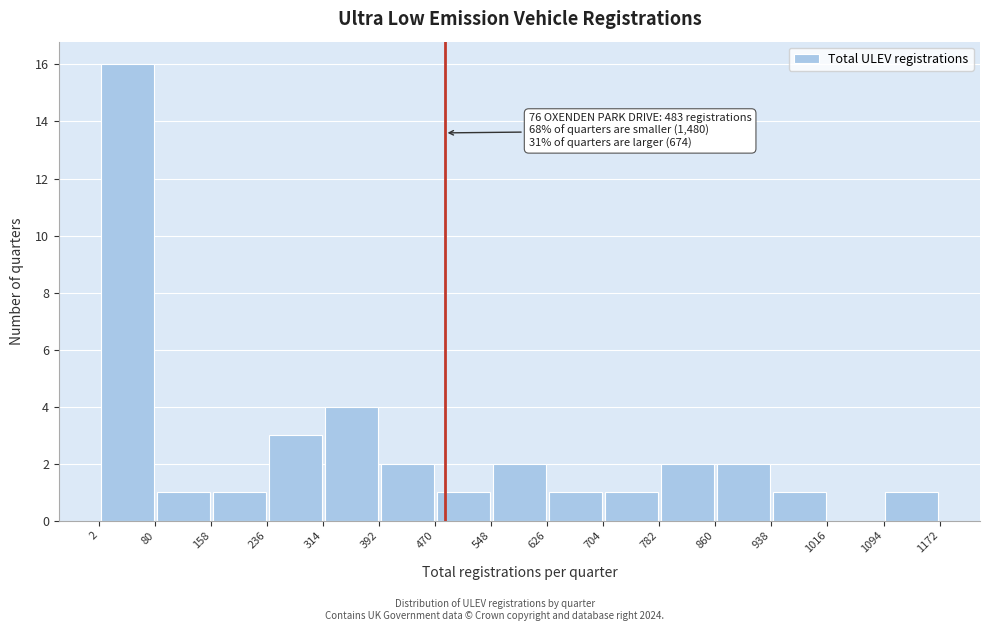

Over which range of the x-axis is the bar tallest?

2 to 80